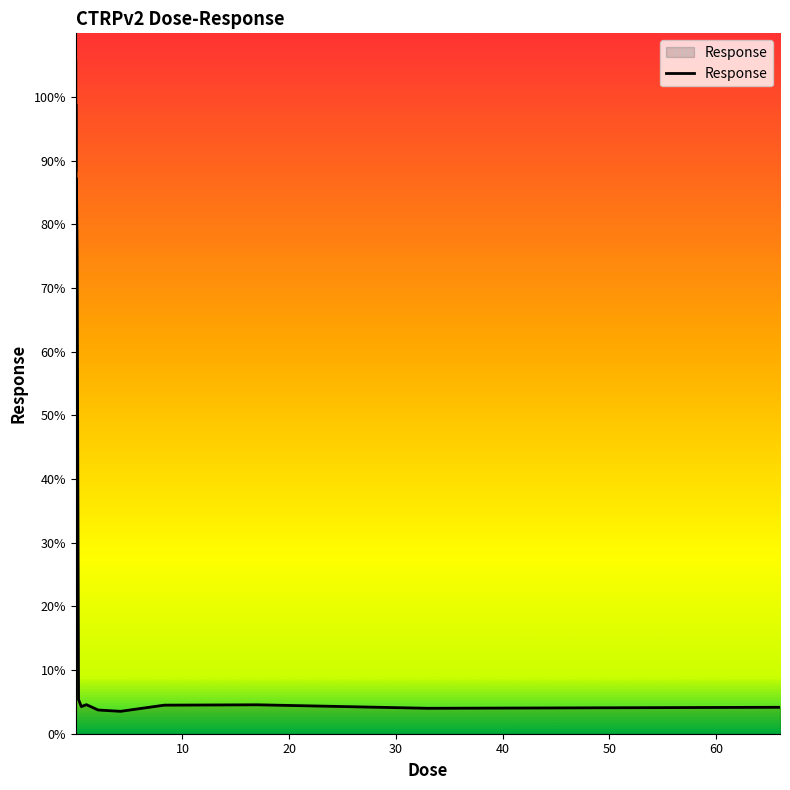

What is the difference between the maximum and minimum values?

102.2